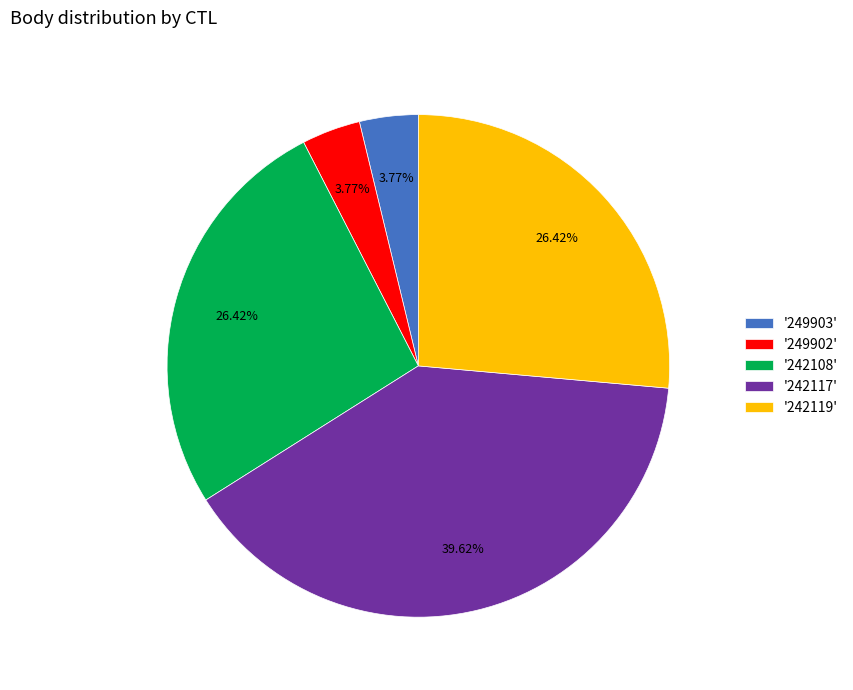

Is there a majority slice in this chart?

No